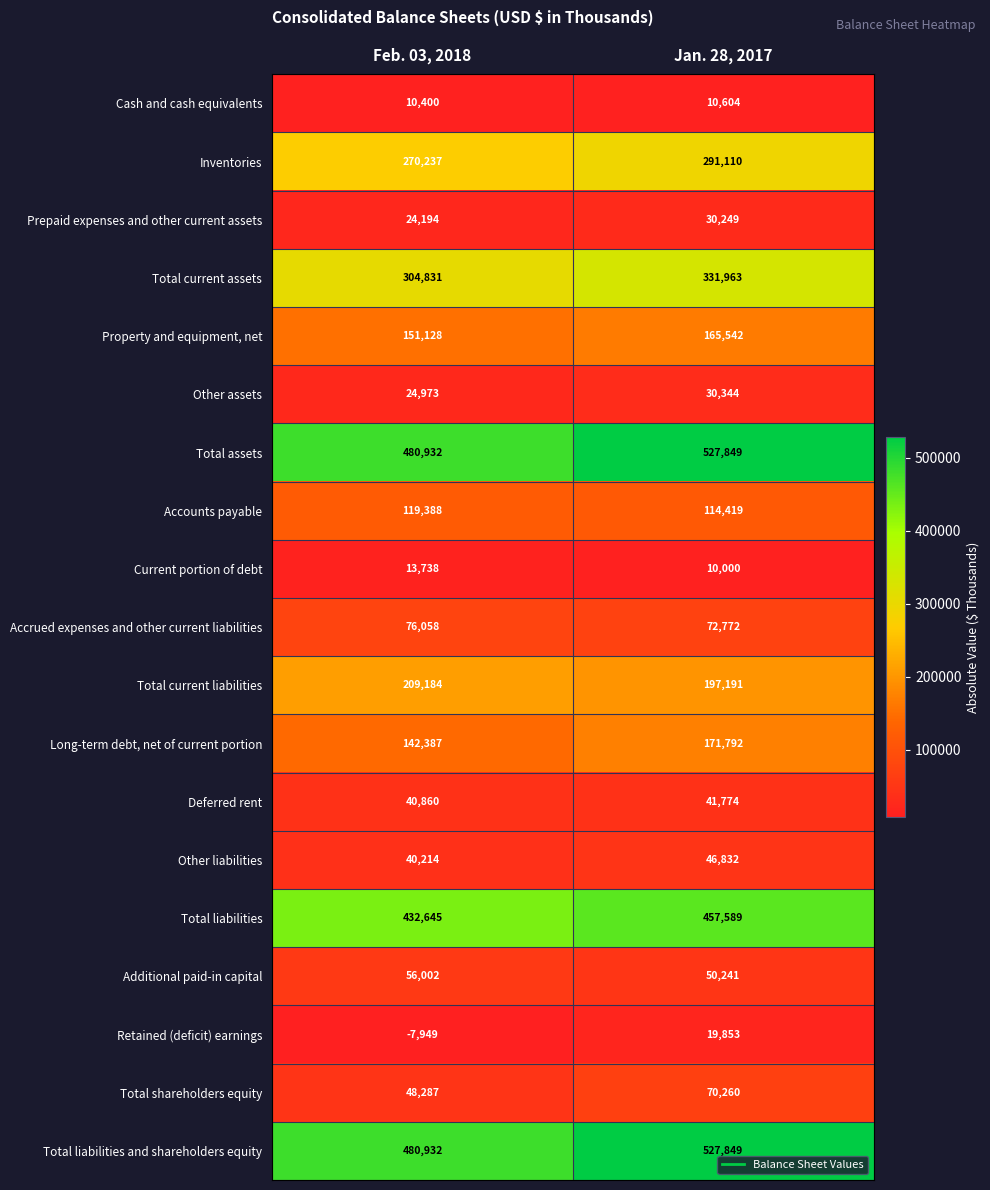

What value does the Total assets series have at Jan. 28, 2017?

527849